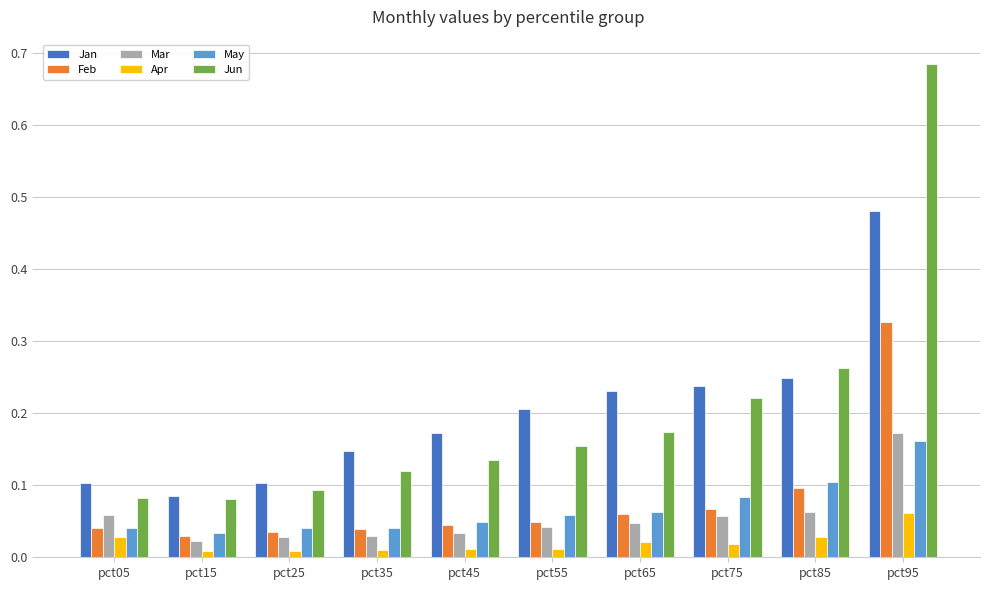

Which series changed the most between pct75 and pct95?

Jun